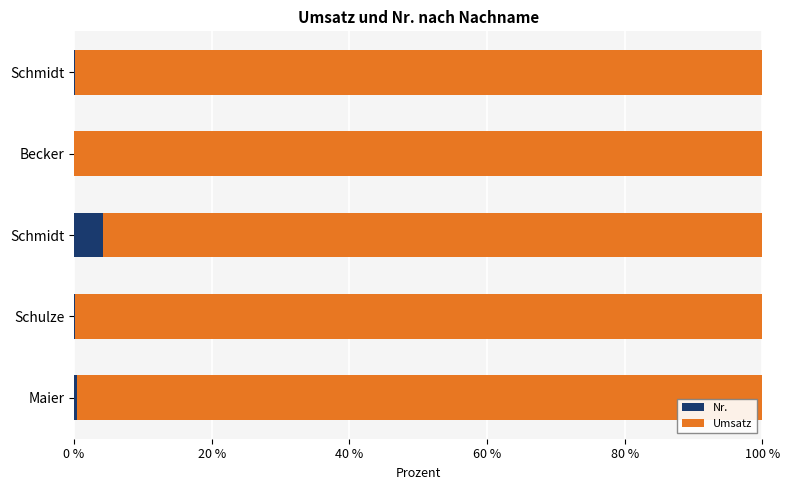

What are all the series names shown in the legend?

Nr., Umsatz